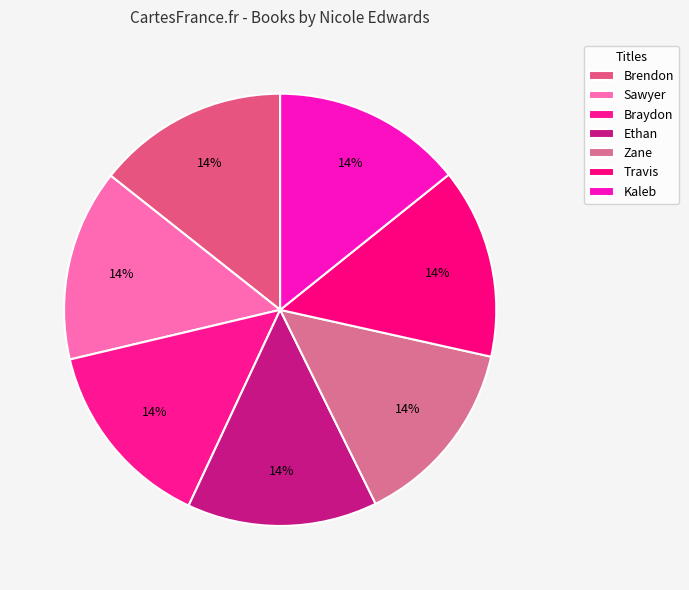

Rank the categories by value from lowest to highest.

Kaleb, Zane, Travis, Ethan, Braydon, Sawyer, Brendon